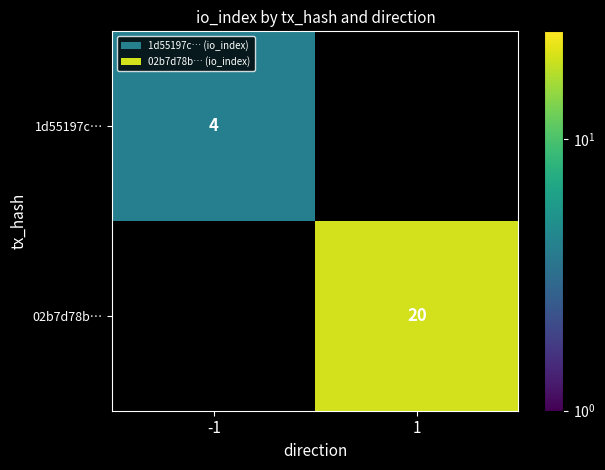

Is it true that 1d55197c… equals 4 at -1?

True